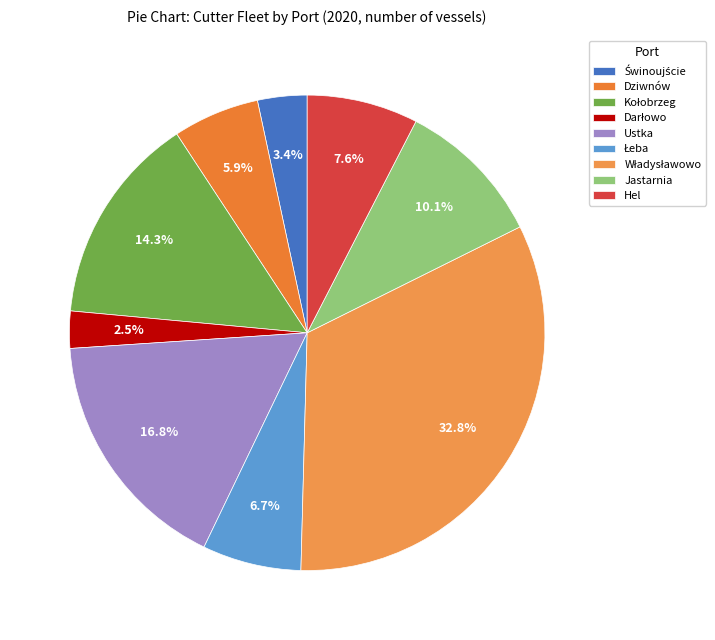

Is the sum of Dziwnów and Łeba greater than half?

No